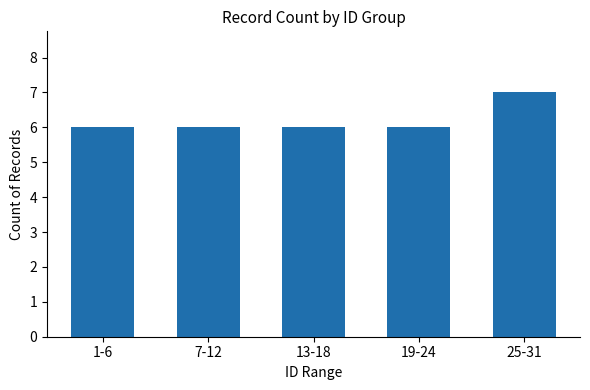

Does the chart contain stacked bars?

No